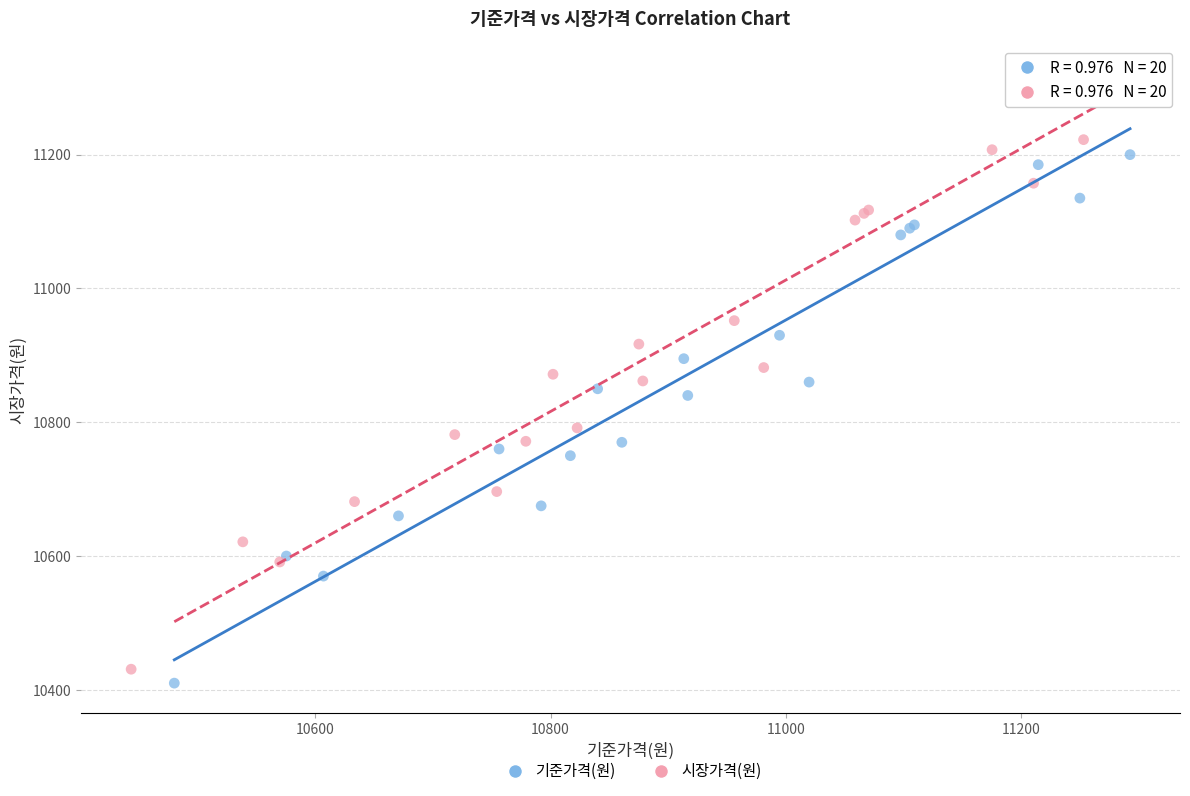

Which series has the largest Y range (max minus min)?

시장가격(원)